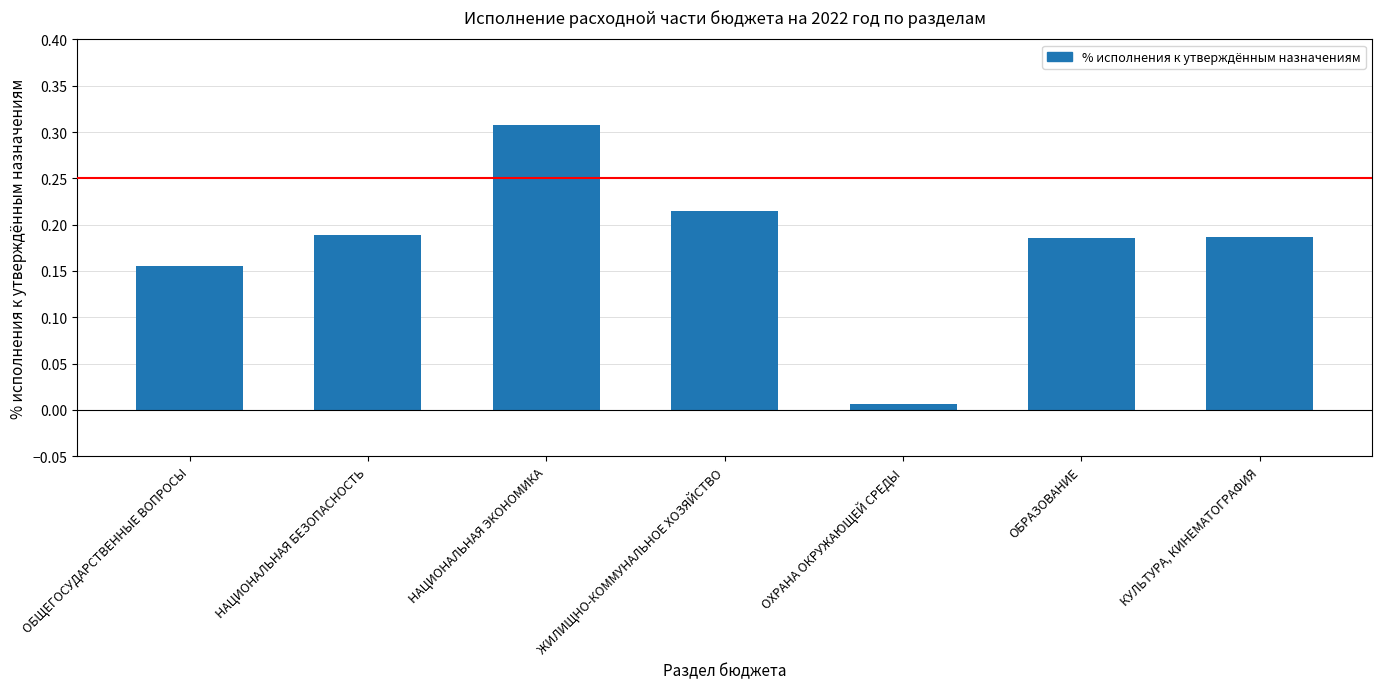

What is the sum of all values?

1.2